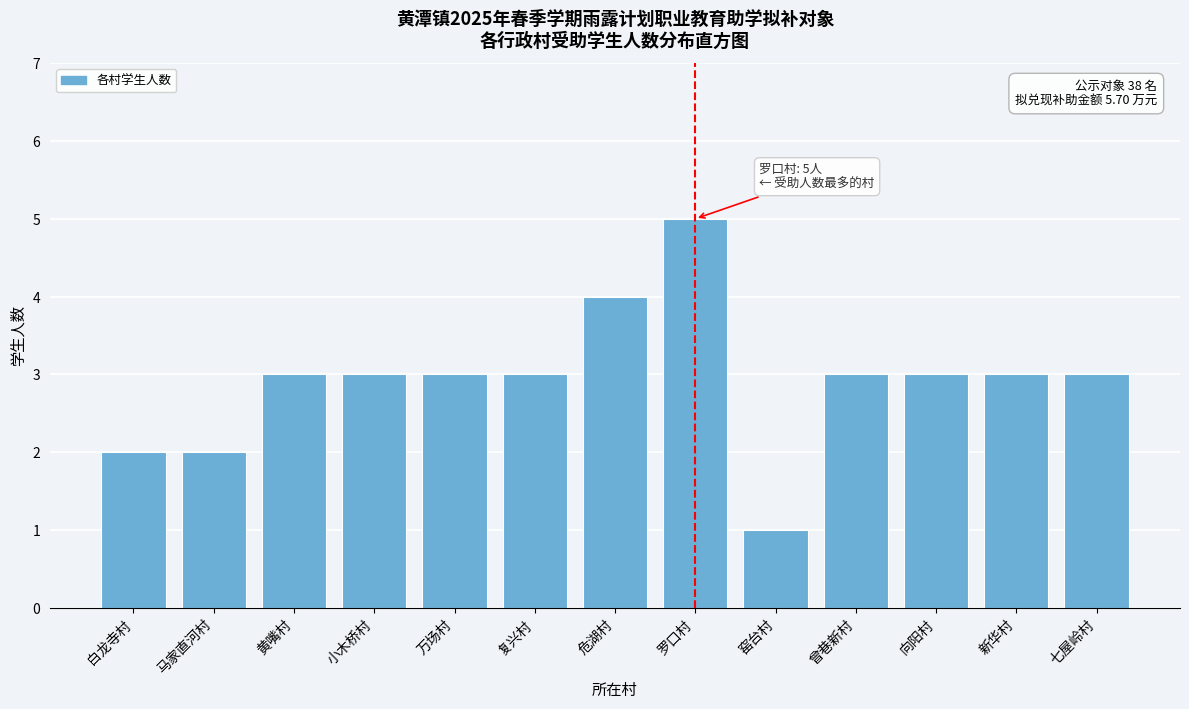

Reading right to left, extract all data points from this chart.

3	3	3	3	1	5	4	3	3	3	3	2	2